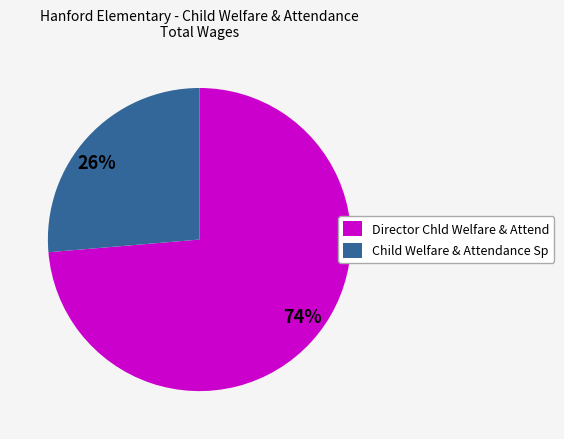

Does any single category account for the majority?

Yes